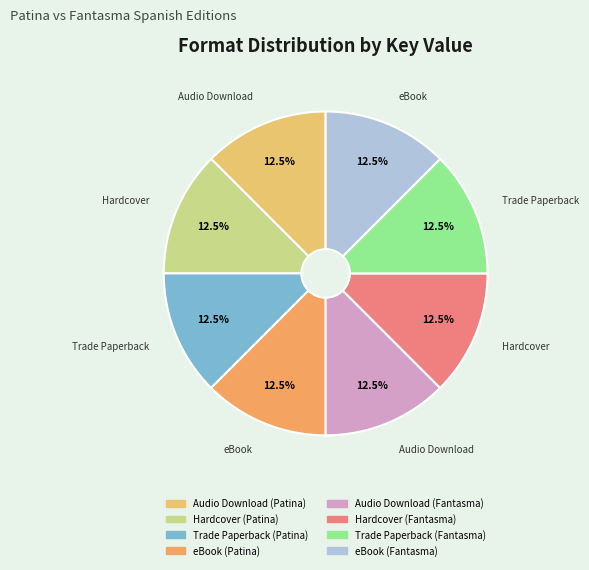

Which has a higher value, Audio Download (Fantasma) or Hardcover (Patina)?

Hardcover (Patina)